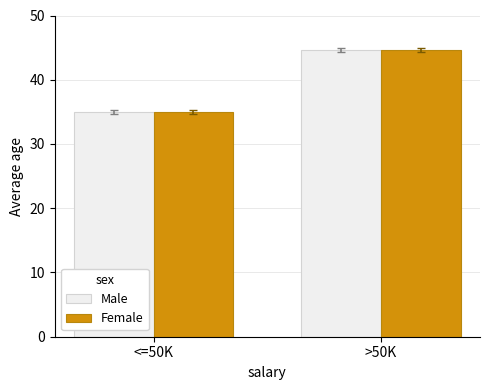

How many data points does each series have?

2